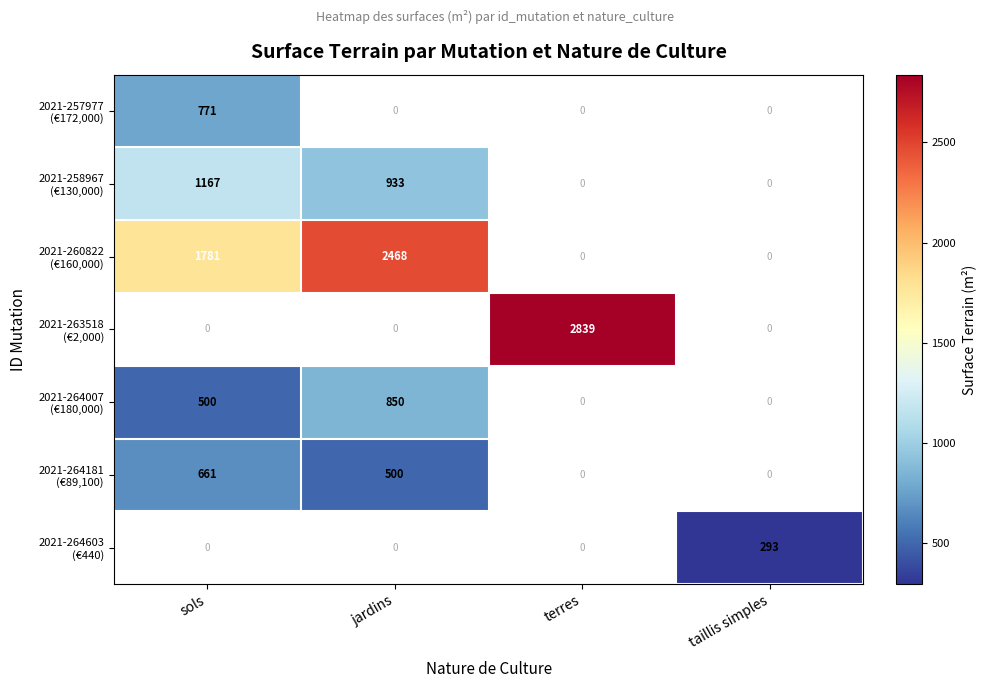

True or false: 2021-260822 (€160,000) has a value of 1781.0 at sols.

True